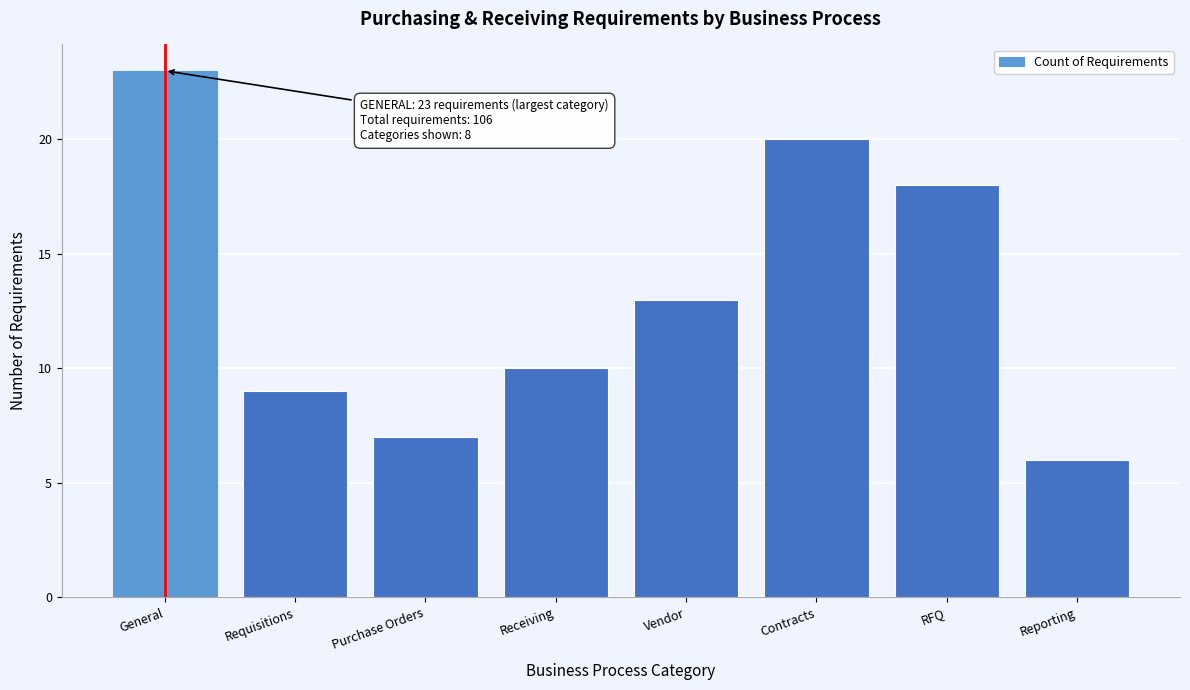

Reading left to right, list all the values displayed in this chart.

23	9	7	10	13	20	18	6